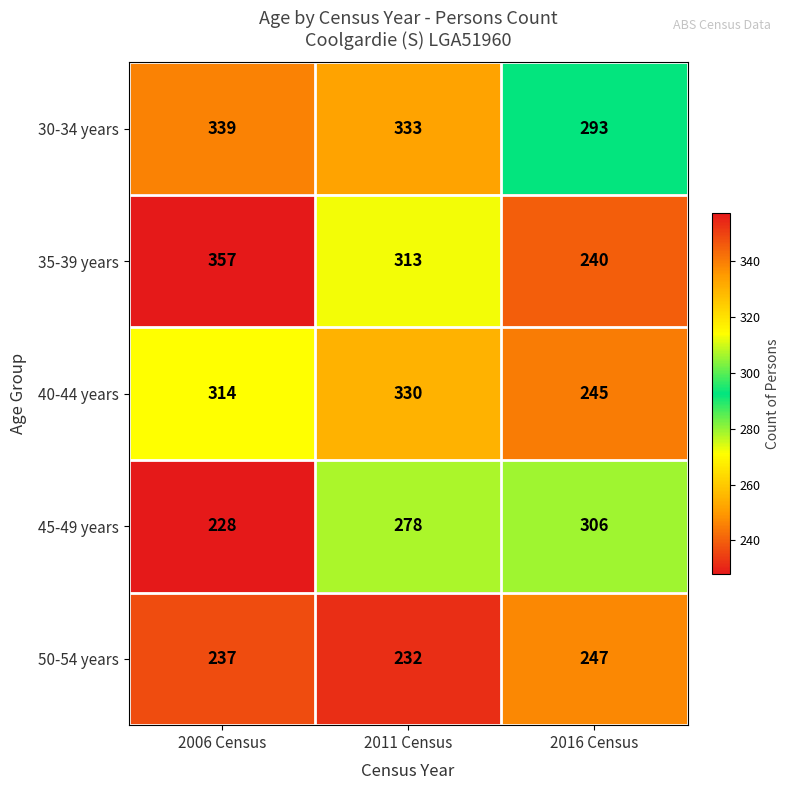

Which series has the largest total across all categories?

30-34 years